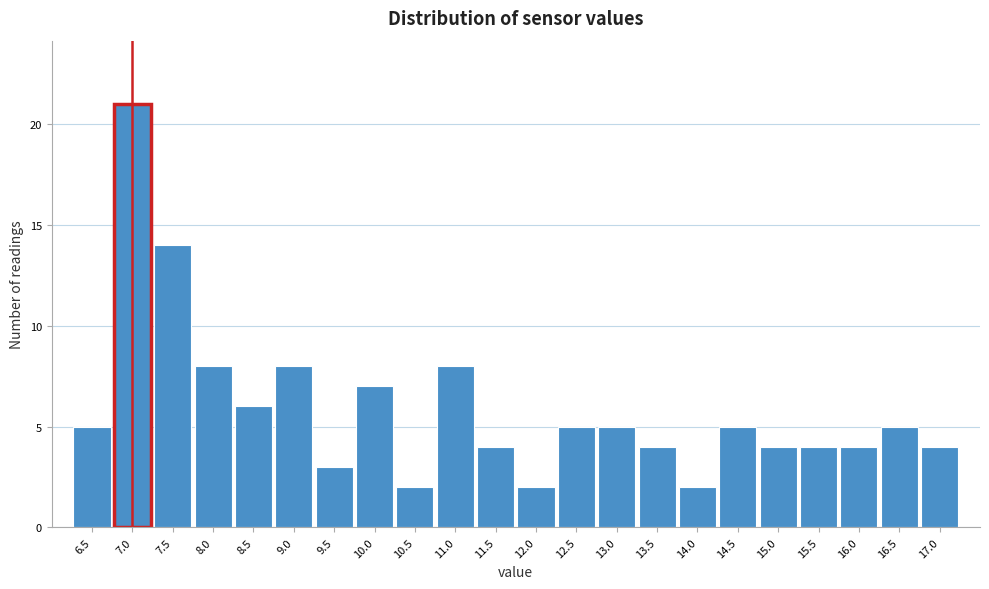

Reading left to right, transcribe all the data shown in this chart.

5	21	14	8	6	8	3	7	2	8	4	2	5	5	4	2	5	4	4	4	5	4